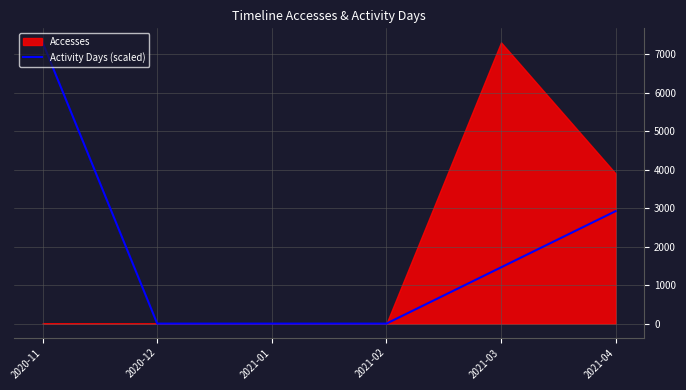

What is the label of the 4th point from the right?

2021-01